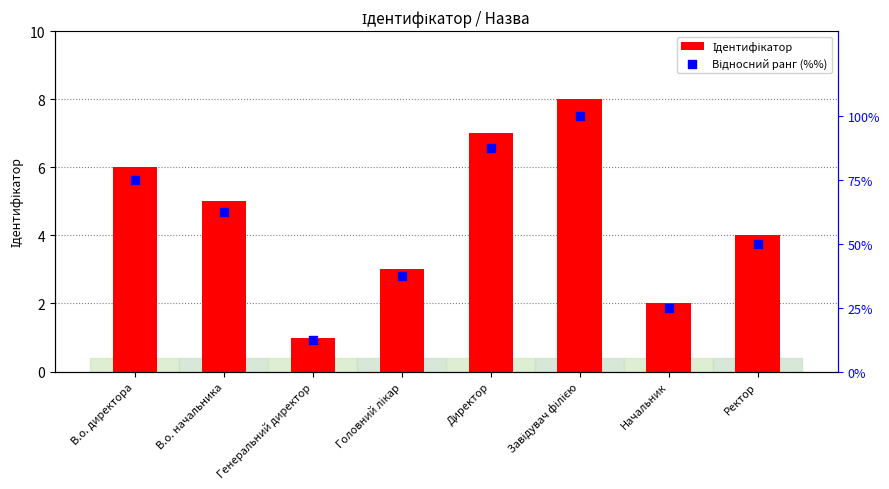

Which series has the largest total across all categories?

Відносний ранг (%%)